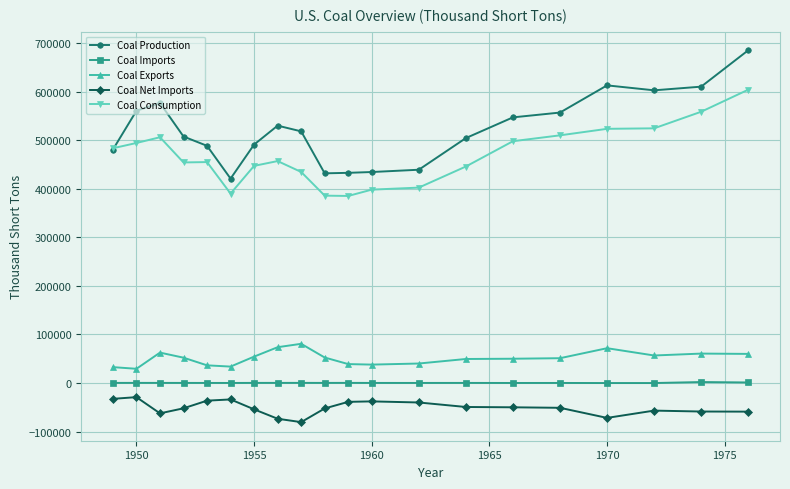

What is the sum of all Coal Exports values?

1026170